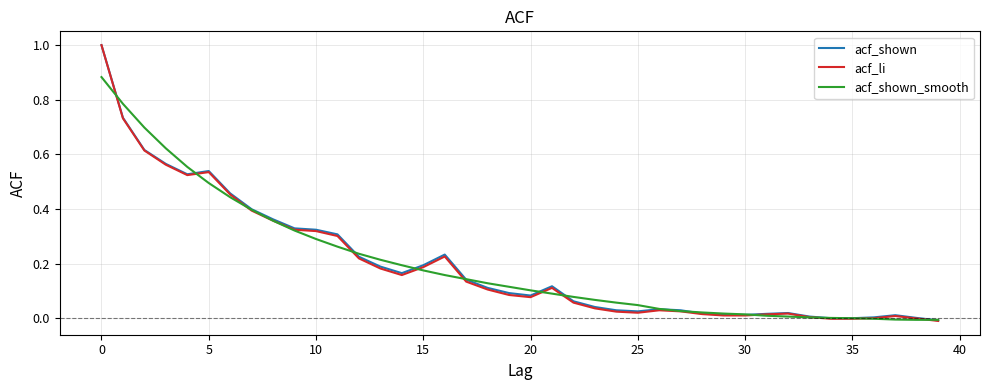

Which series has the widest spread of values?

acf_li